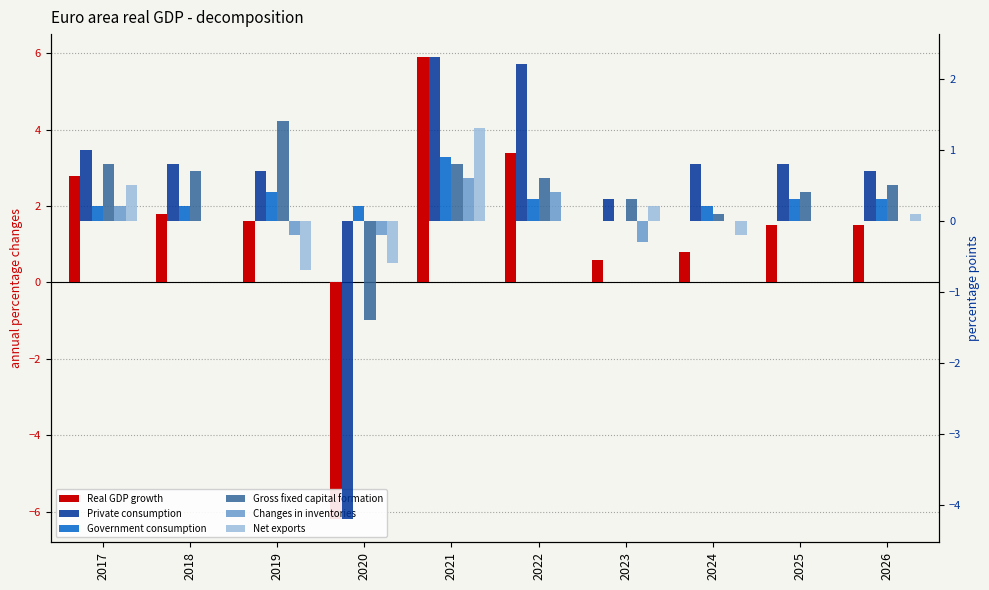

Reading left to right, list all the values displayed in this chart.

Real GDP growth: 2.8	1.8	1.6	-6.2	5.9	3.4	0.6	0.8	1.5	1.5
Private consumption: 1.0	0.8	0.7	-4.2	2.3	2.2	0.3	0.8	0.8	0.7
Government consumption: 0.2	0.2	0.4	0.2	0.9	0.3	0.0	0.2	0.3	0.3
Gross fixed capital formation: 0.8	0.7	1.4	-1.4	0.8	0.6	0.3	0.1	0.4	0.5
Changes in inventories: 0.2	0.0	-0.2	-0.2	0.6	0.4	-0.3	0.0	0.0	0.0
Net exports: 0.5	0.0	-0.7	-0.6	1.3	0.0	0.2	-0.2	0.0	0.1